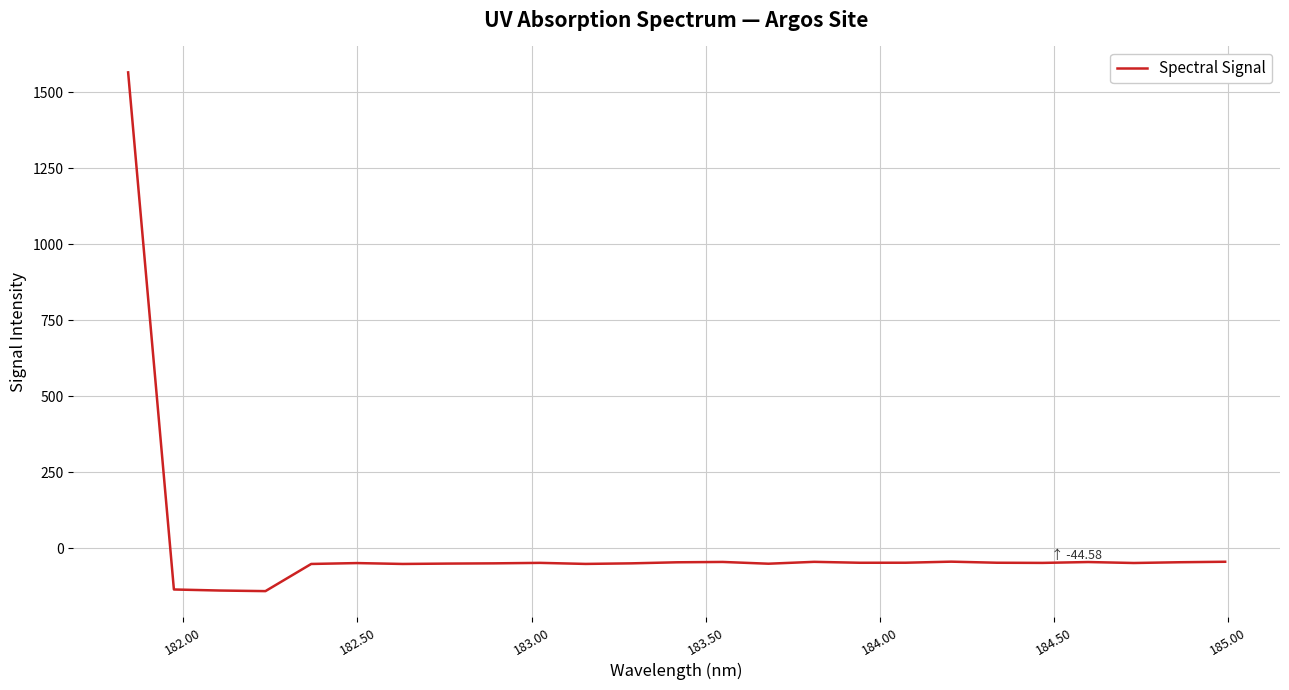

What is the difference between the maximum and minimum values?

1706.4